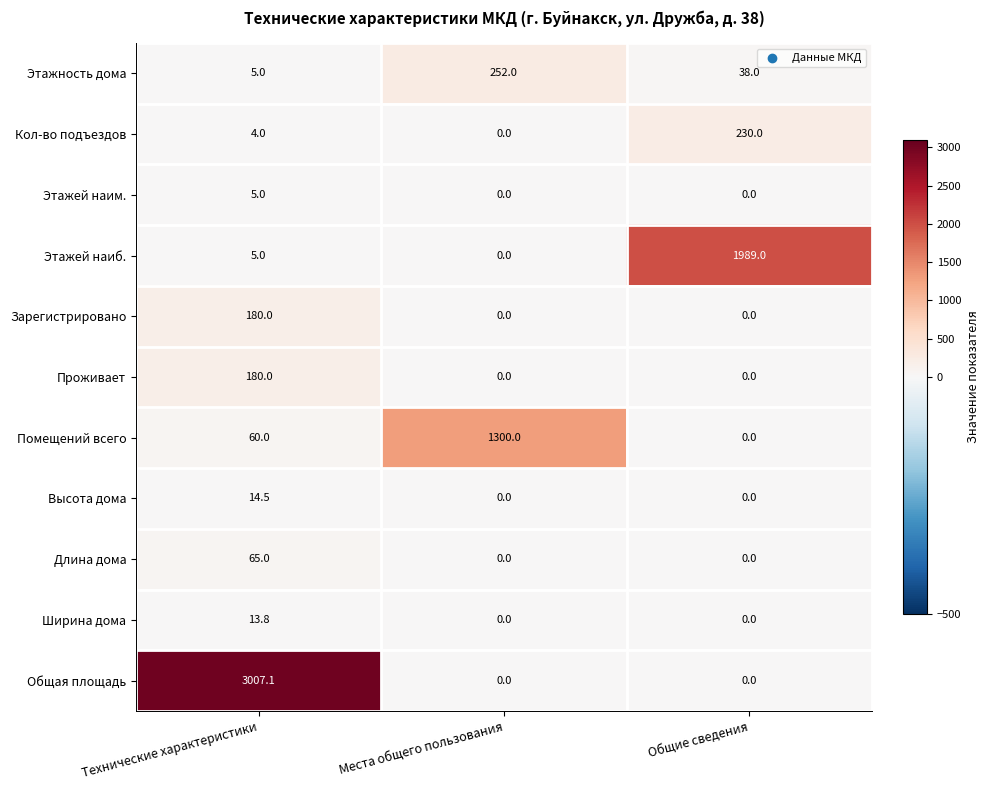

What is the sum of the Зарегистрировано values at Технические характеристики and Общие сведения?

180.0